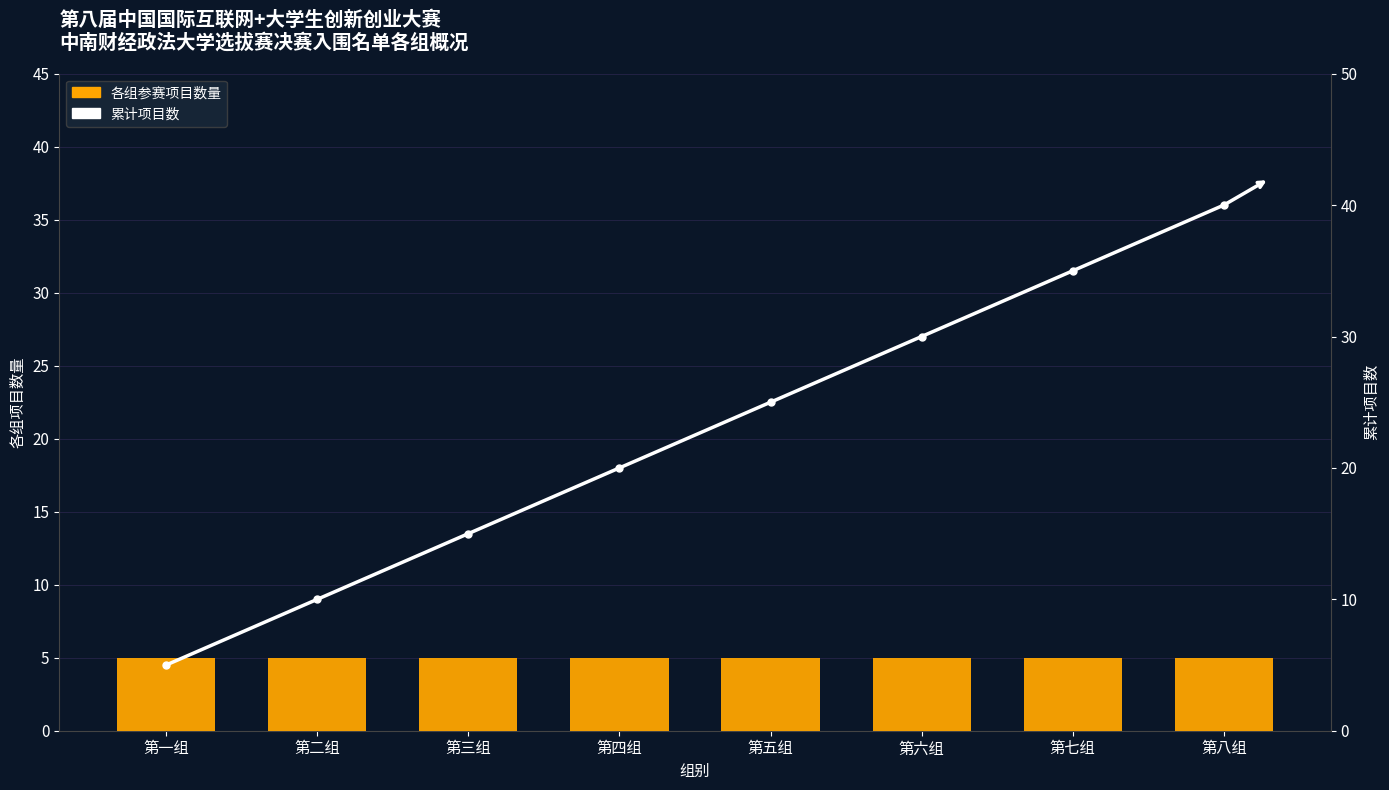

Reading left to right, extract all data points from this chart.

各组参赛项目数量: 第一组=5	第二组=5	第三组=5	第四组=5	第五组=5	第六组=5	第七组=5	第八组=5
累计项目数: 第一组=5	第二组=10	第三组=15	第四组=20	第五组=25	第六组=30	第七组=35	第八组=40